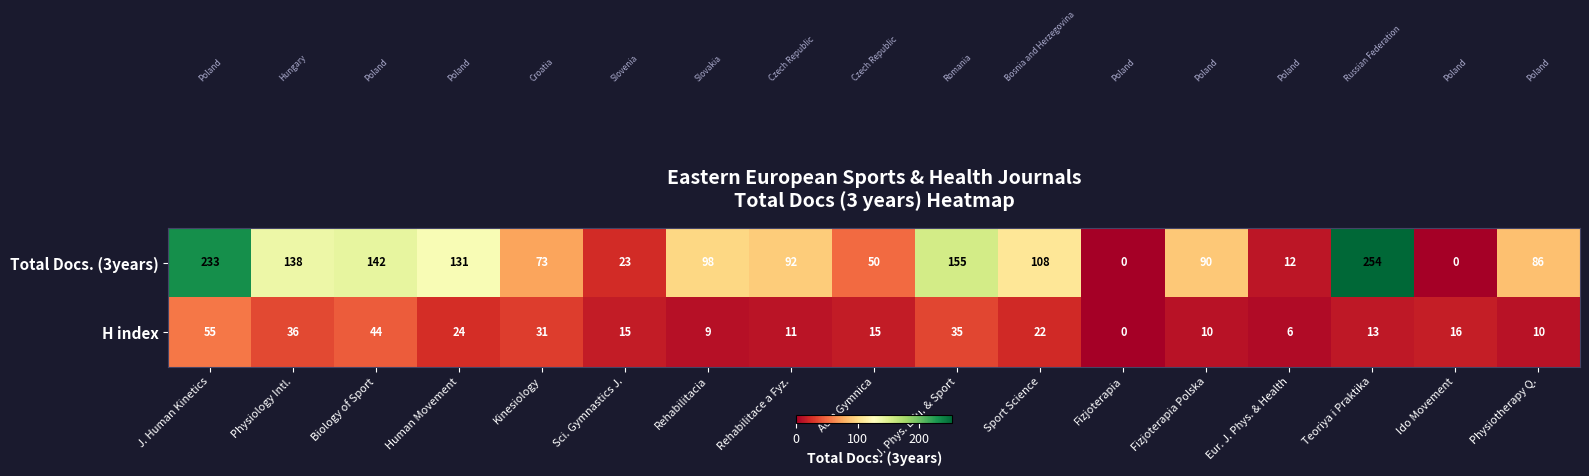

Where does the Total Docs. (3years) series first go above 92?

J. Human Kinetics